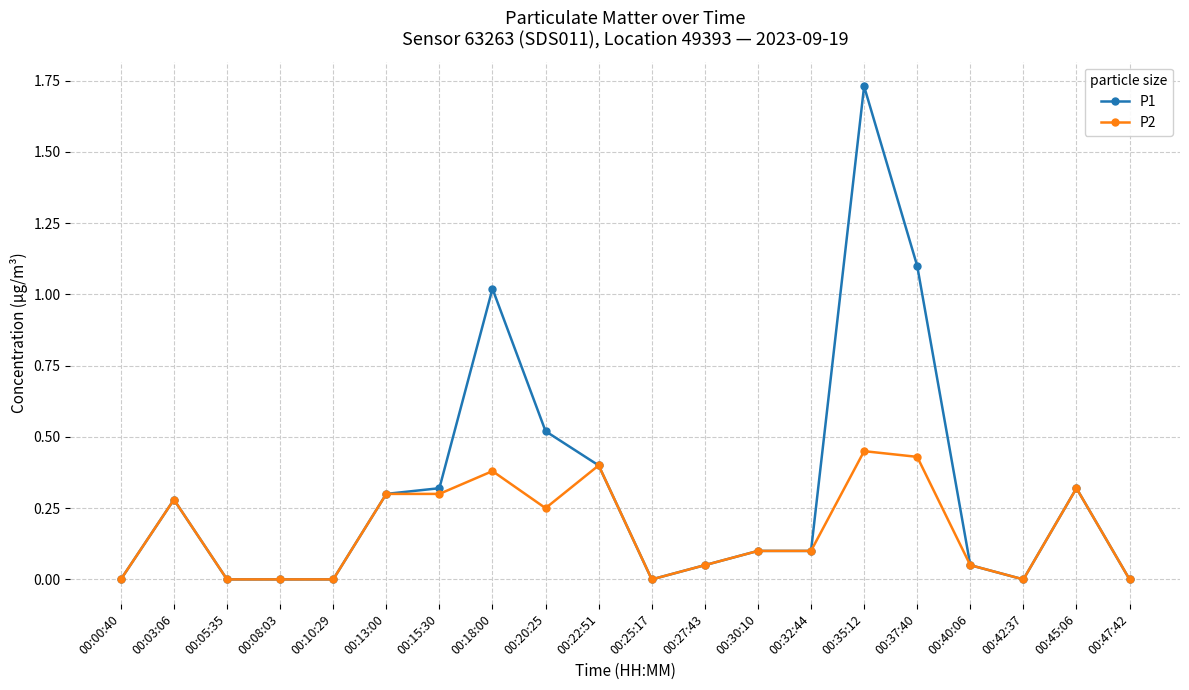

Is the value of P2 at 00:27:43 greater than the value of P1 at 00:47:42?

Yes